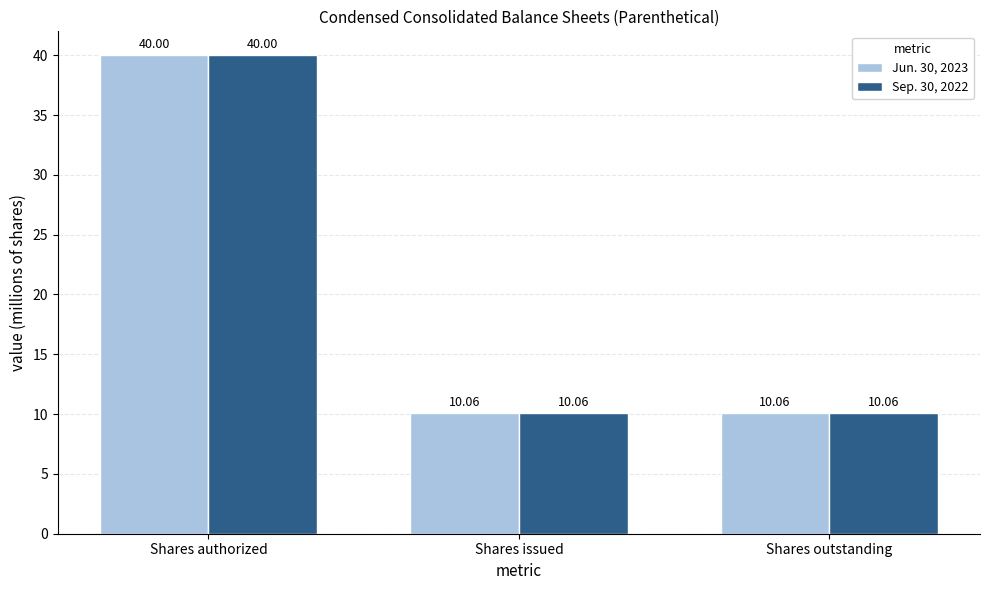

Count the number of categories in the chart.

3